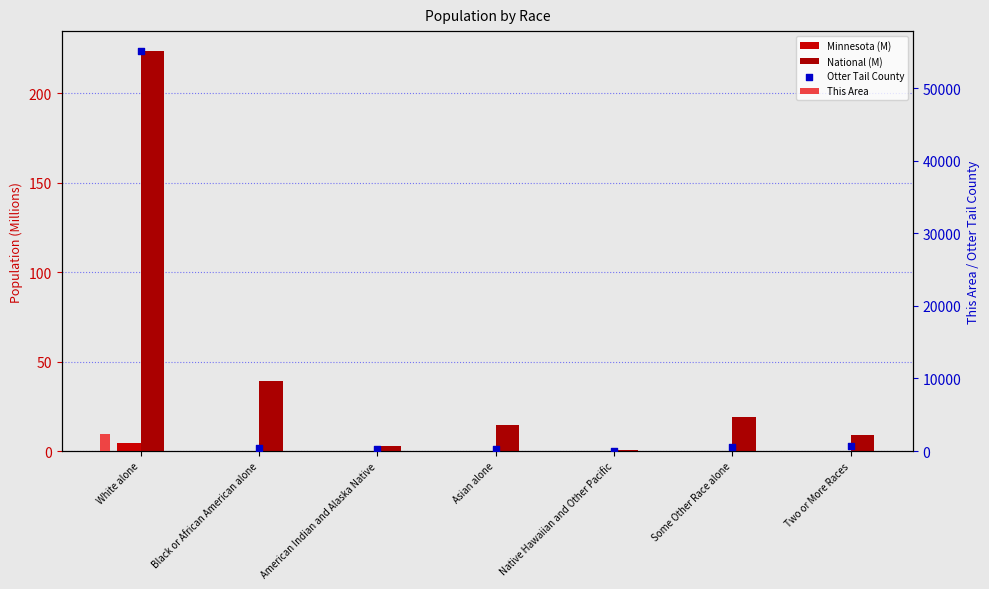

Which series has the largest total across all categories?

Otter Tail County